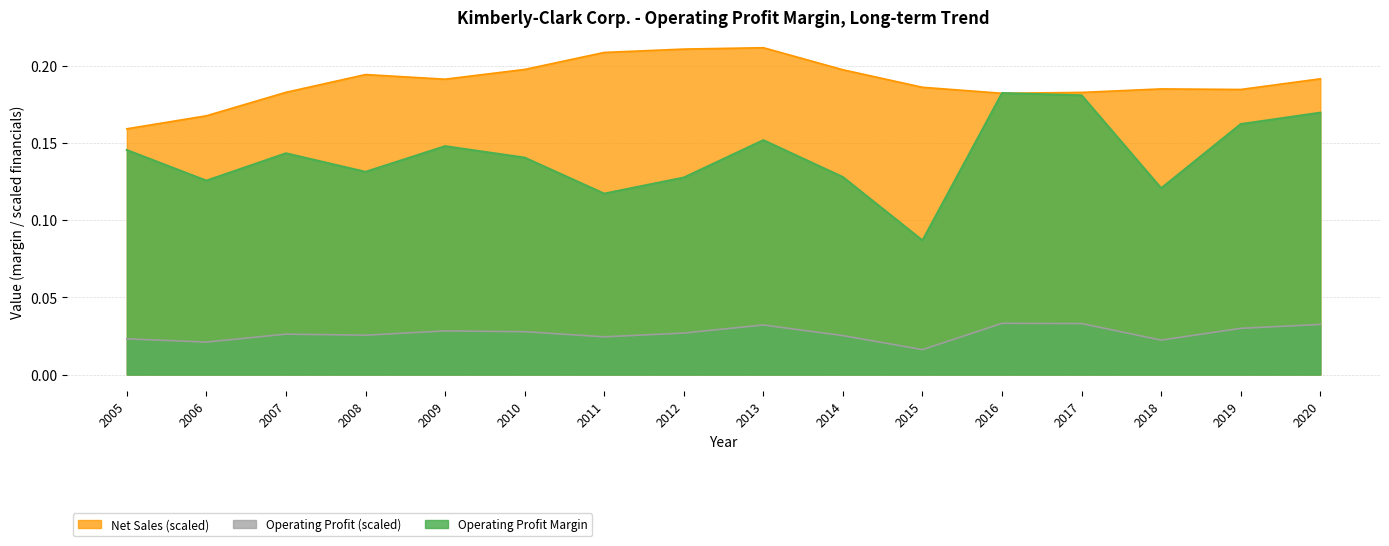

Which series has the widest spread of values?

Operating Profit Margin